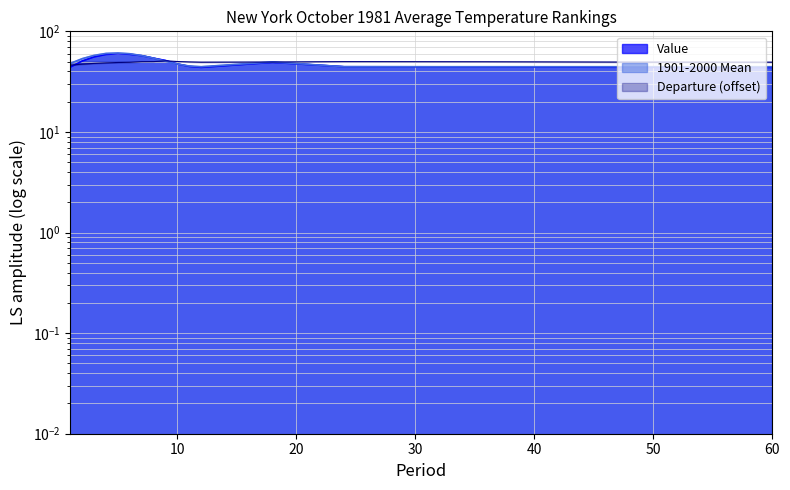

The value of Value at 2 is 73.5. True or false?

False